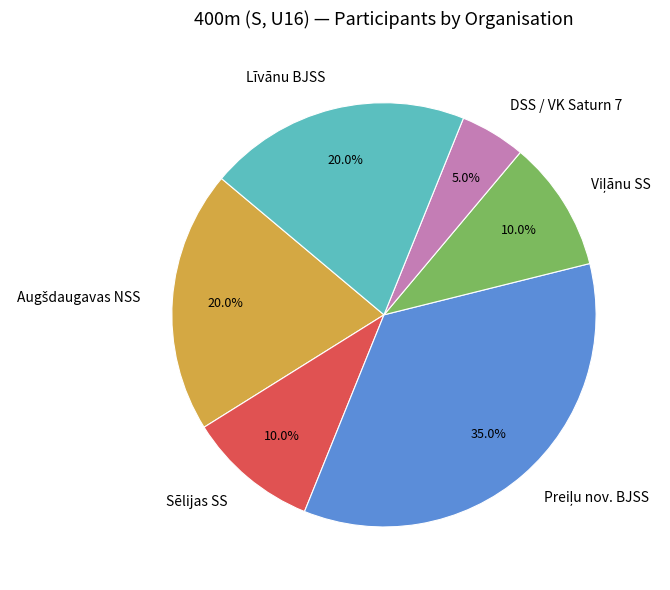

Is there a majority slice in this chart?

No